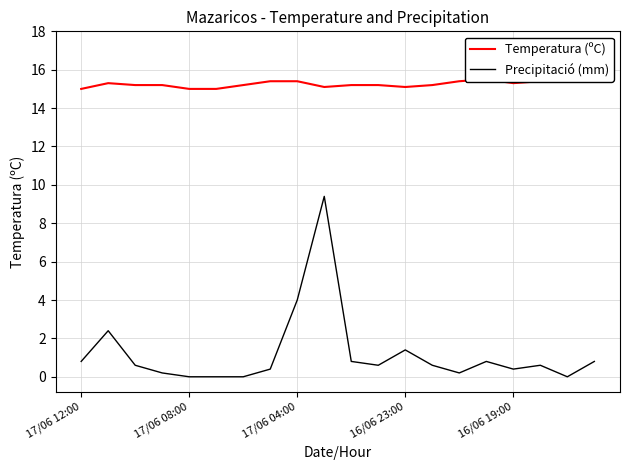

The Temperatura (ºC) series shows 15.5 at 15. True or false?

True